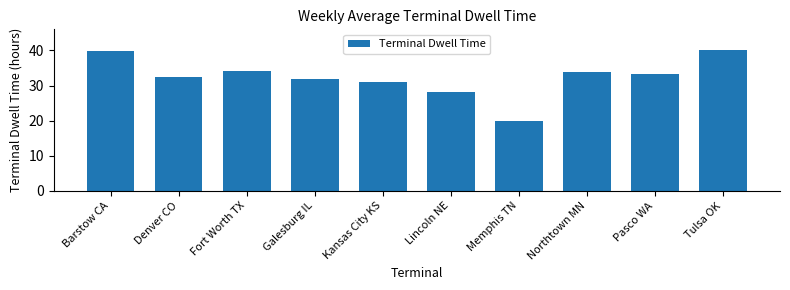

What value does the data have at Northtown MN?

33.8